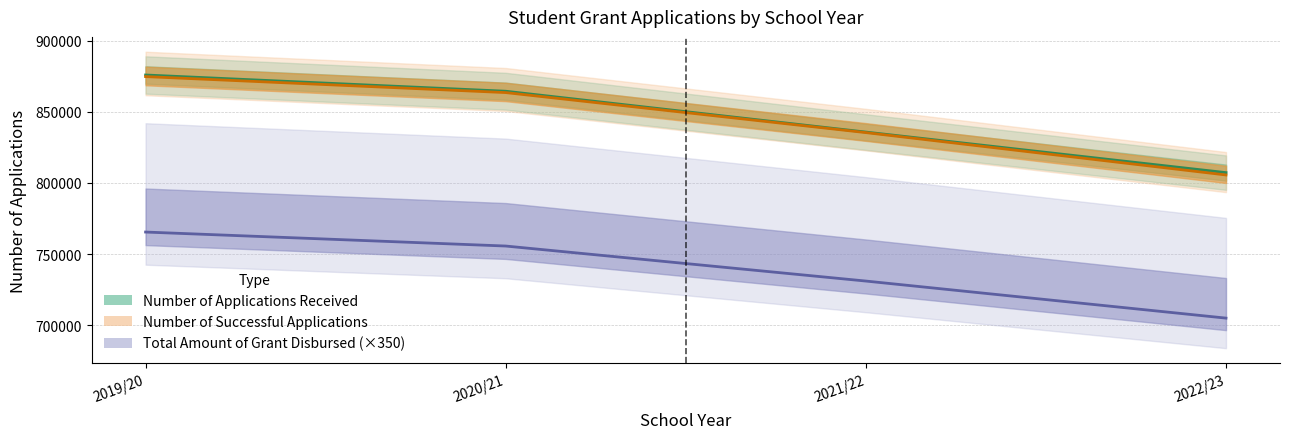

Does the chart have visible grid lines?

Yes